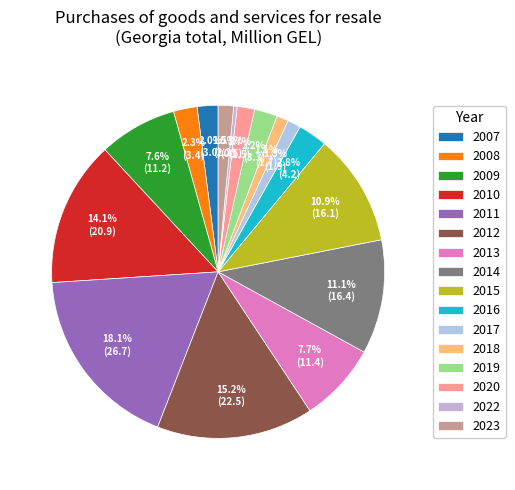

Is it true that 2010 is 6% of the pie?

False